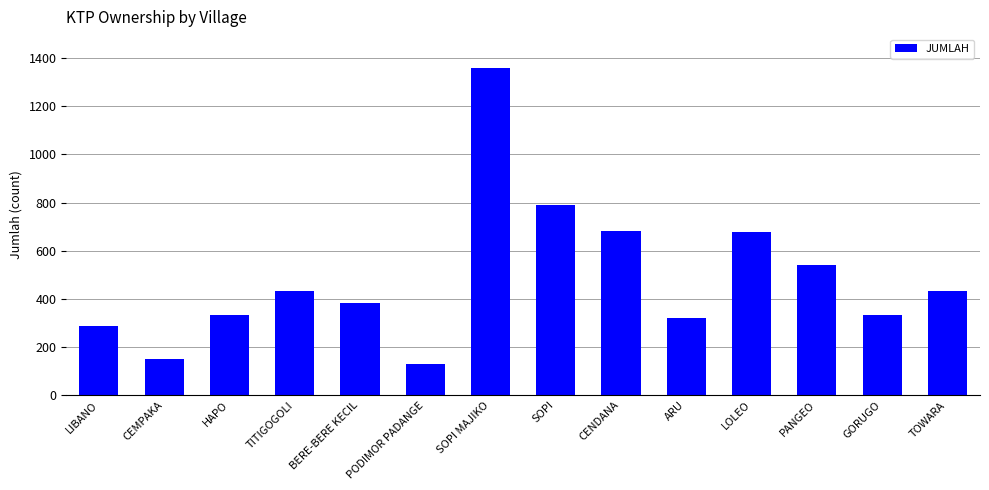

The value at CENDANA is 680. True or false?

True